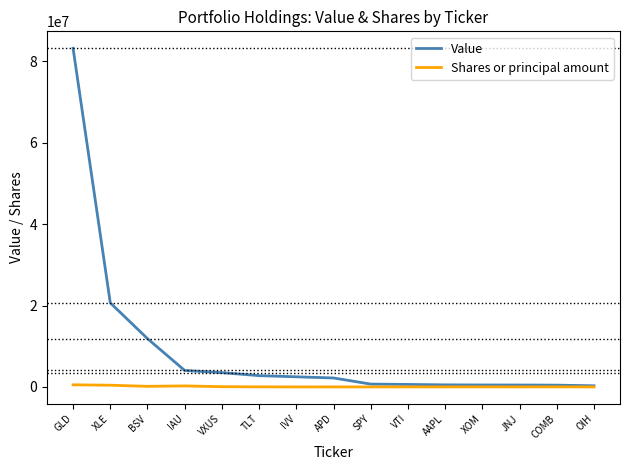

Which series has the widest spread of values?

Value